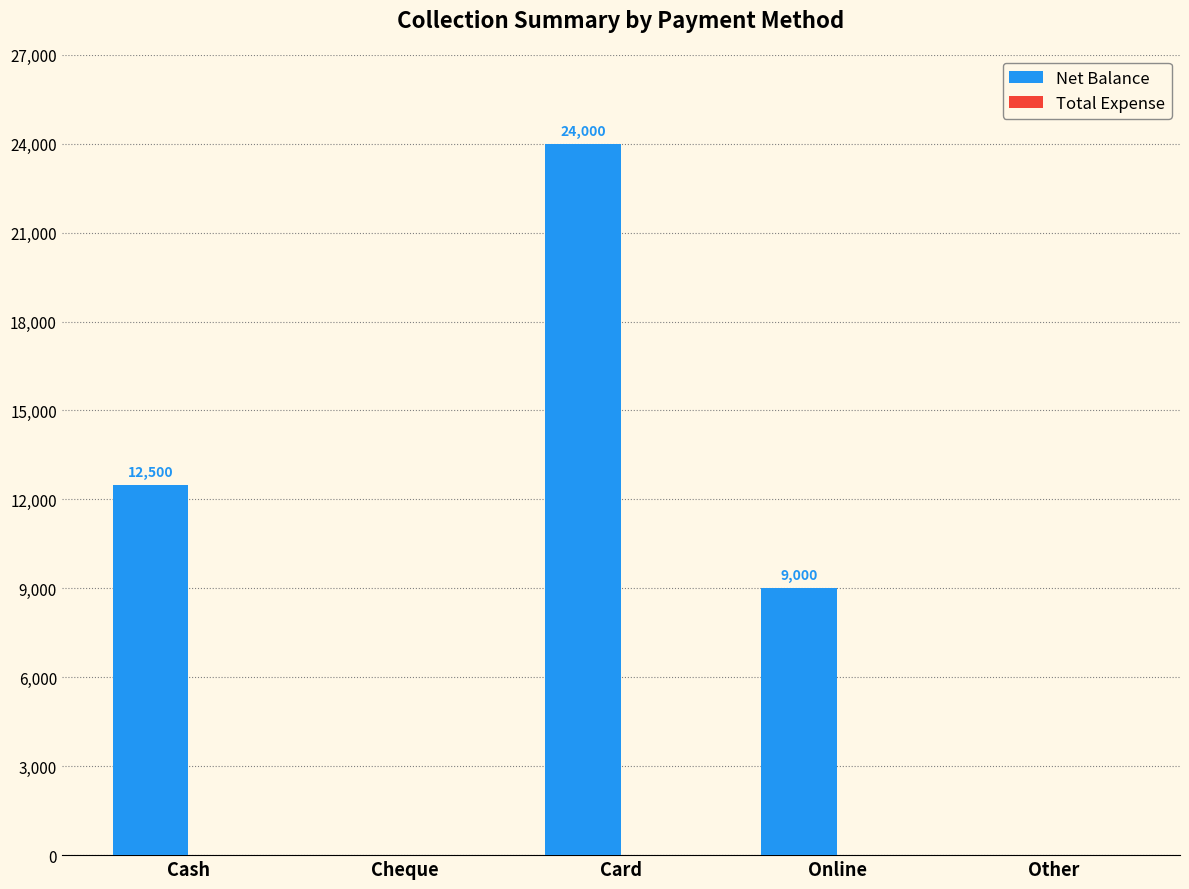

At which label does the data first exceed 9000?

Cash